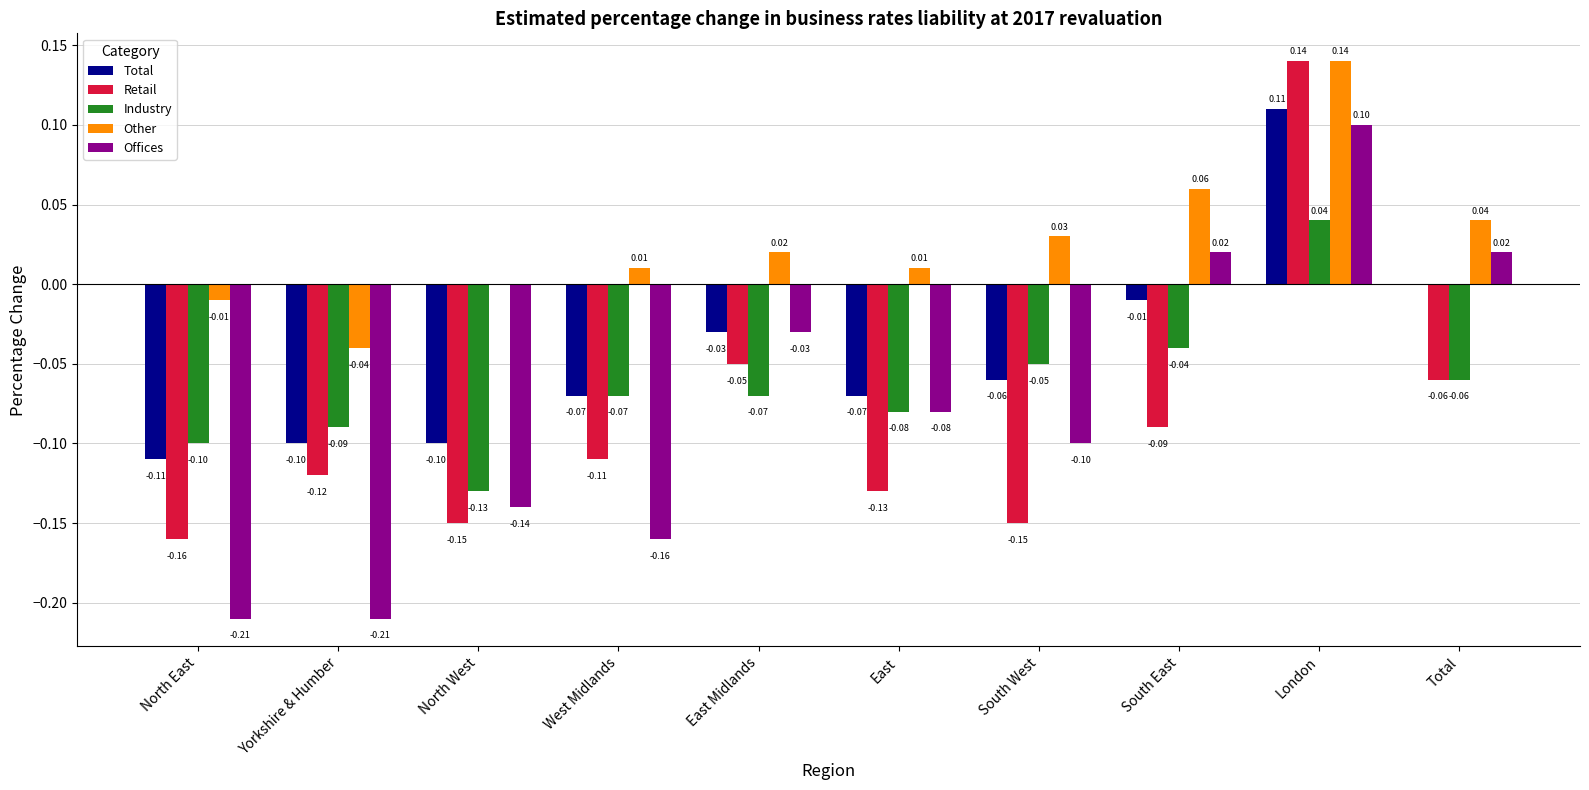

Is it true that Industry equals -0.0 at East?

False